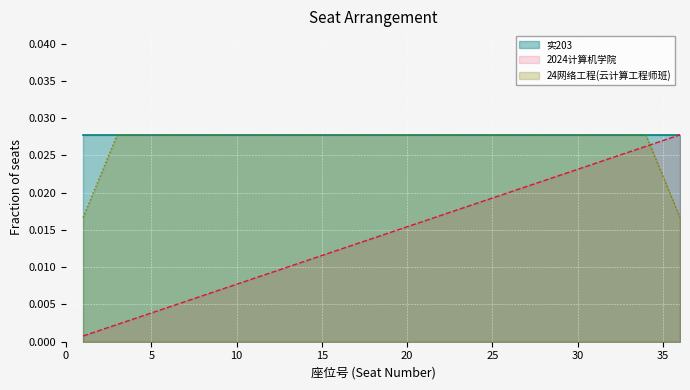

Count the number of categories in the chart.

36